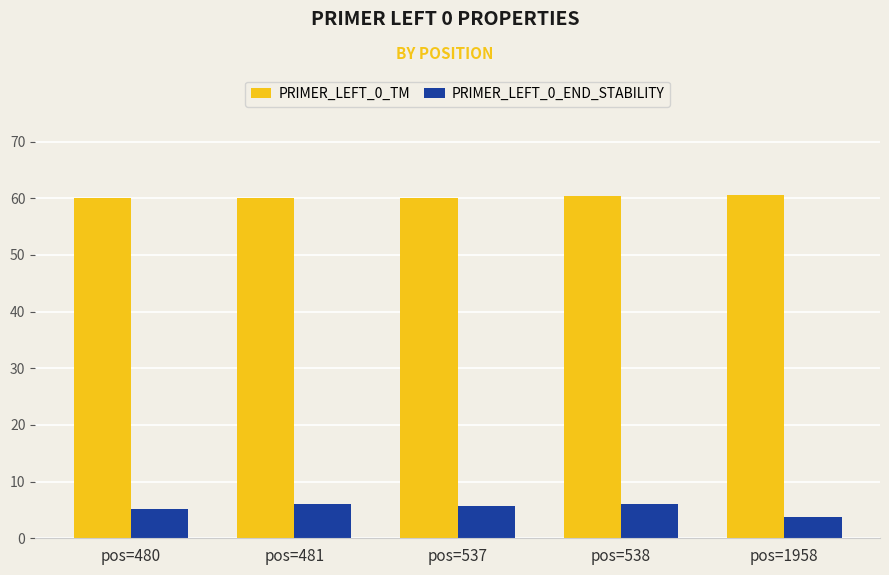

What is the value of the PRIMER_LEFT_0_TM bar at the 3rd from the left?

60.0